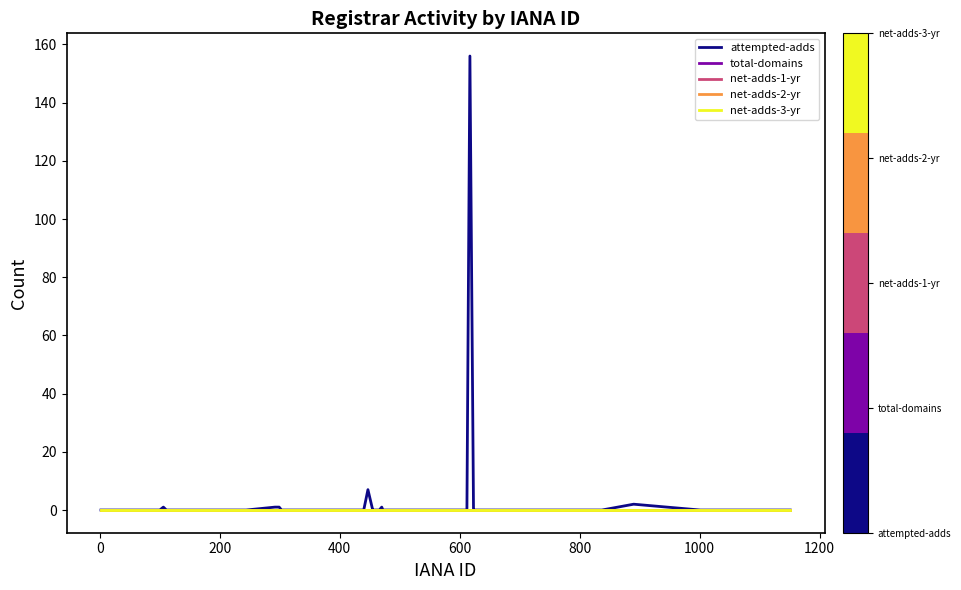

What is the greatest value displayed?

156